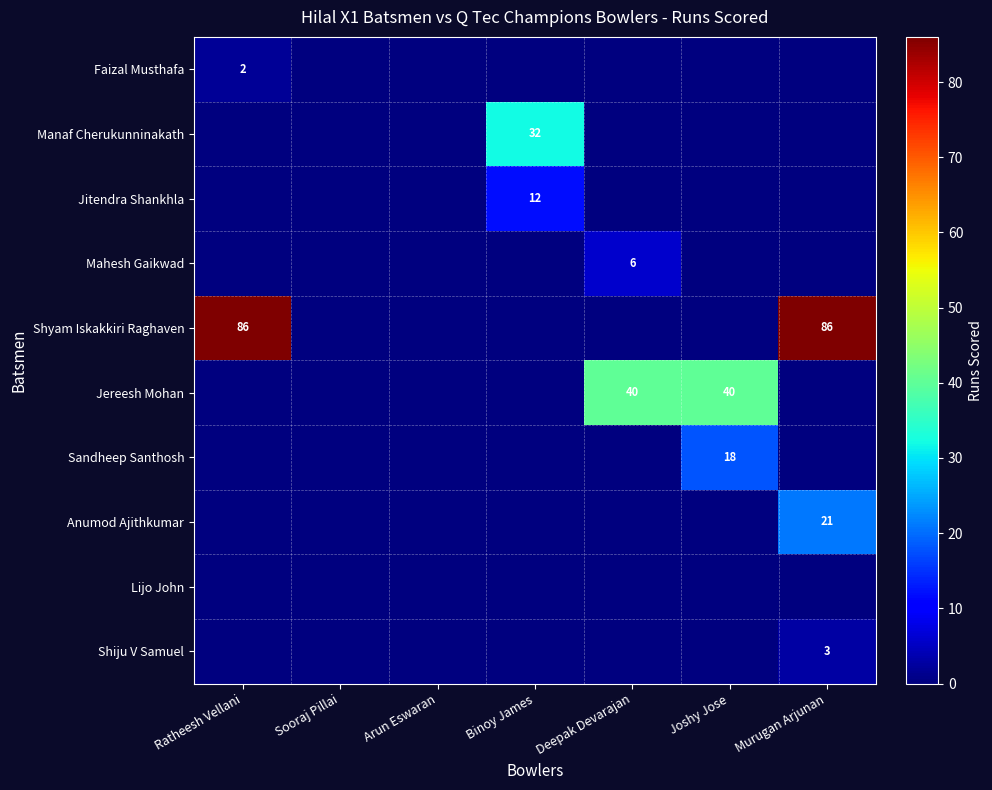

True or false: Faizal Musthafa has a value of 3 at Ratheesh Vellani.

False